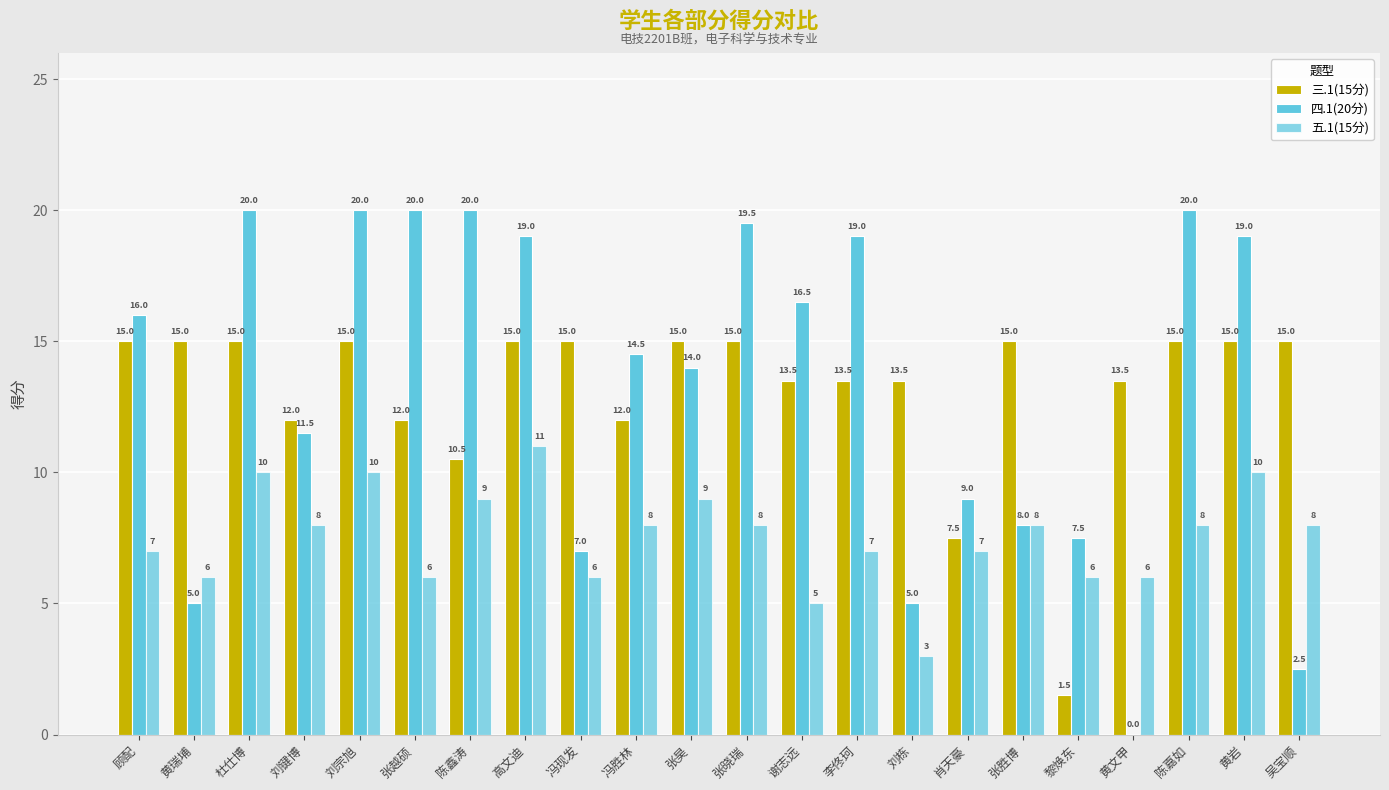

The value of 五.1(15分) at 黄岩 is 10.0. True or false?

True